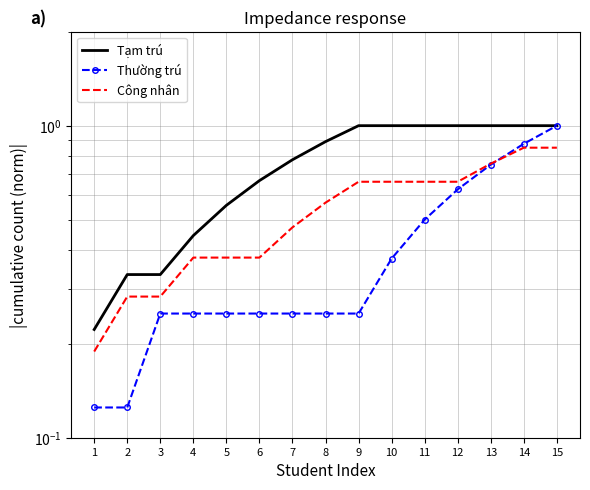

List the series in order of their overall mean, highest first.

Tạm trú, Công nhân, Thường trú